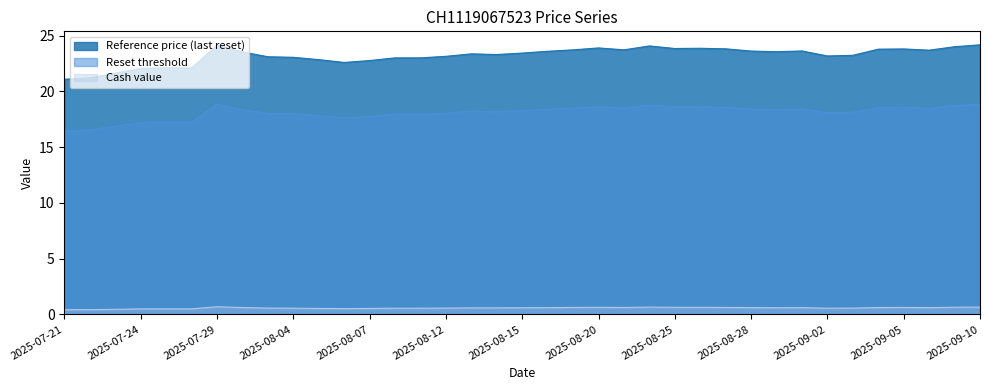

Between 2025-07-22 and 2025-07-30, which series saw the biggest shift?

Reference price (last reset)